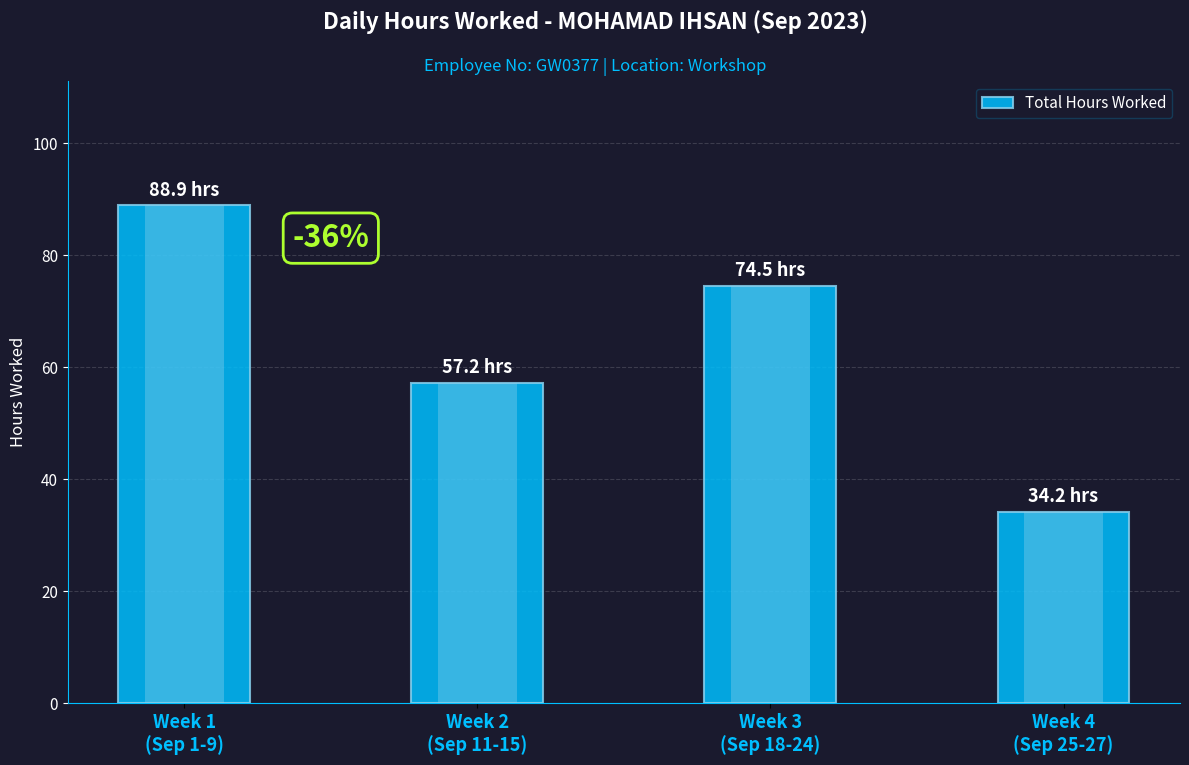

At which category does the chart reach its minimum across all series?

Week 4
(Sep 25-27)